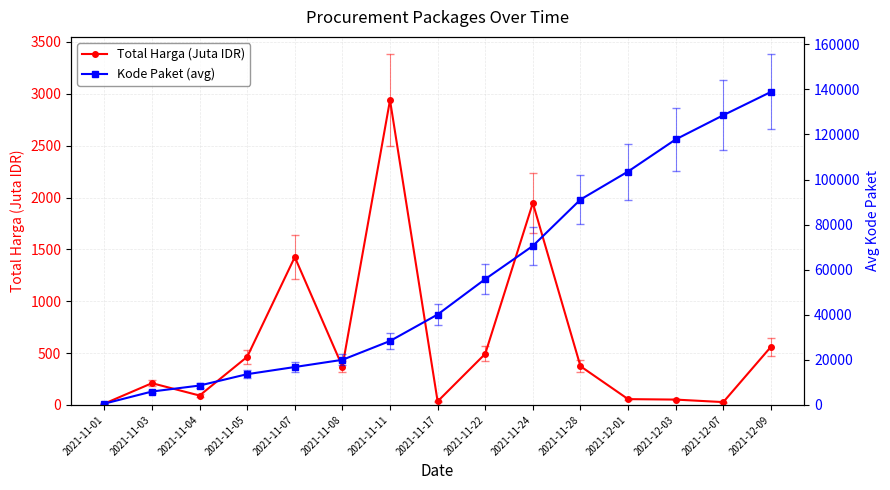

At how many categories does at least one series exceed 115469?

3